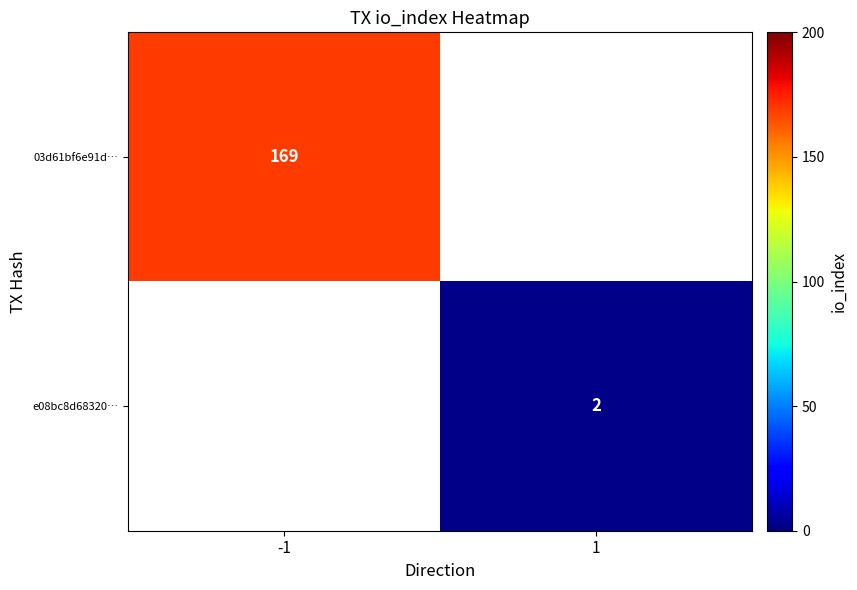

Is it true that 03d61bf6e91d… equals 169 at -1?

True